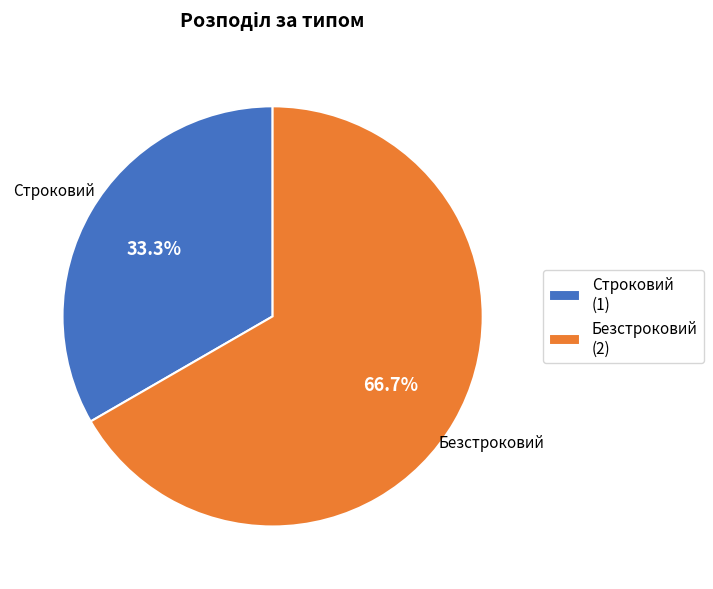

Is Безстроковий the majority of the pie?

Yes